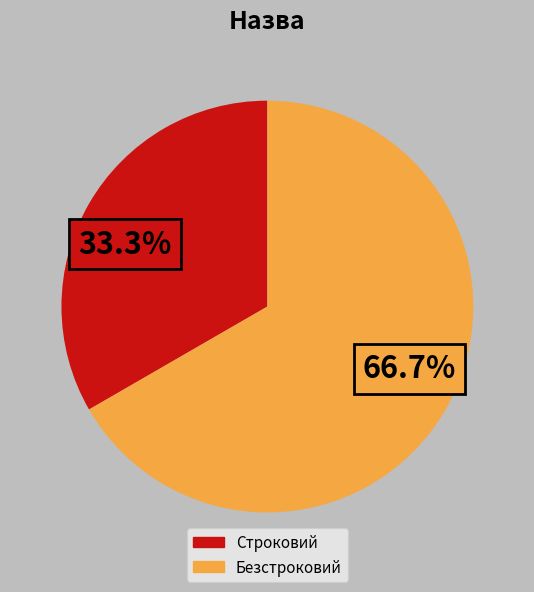

Rank the categories by value from lowest to highest.

Строковий, Безстроковий